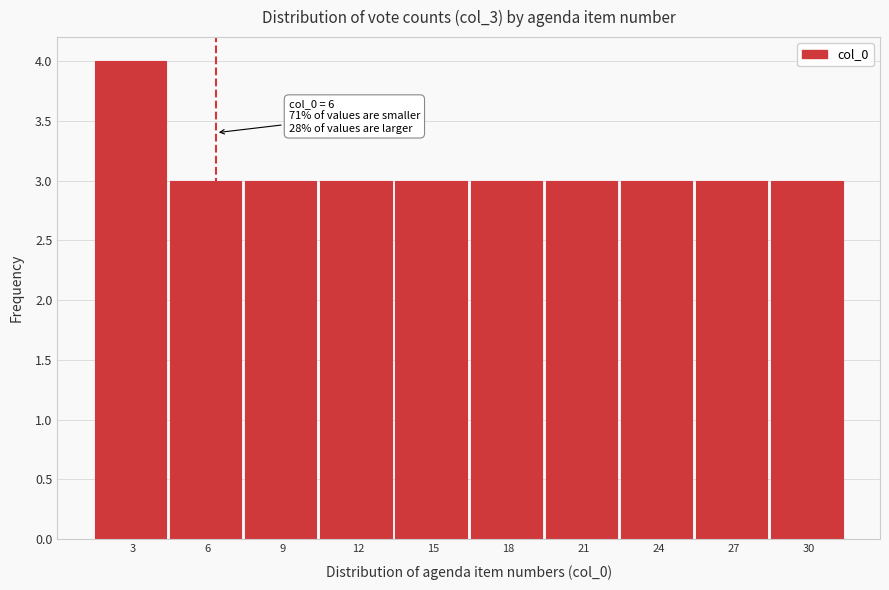

Reading left to right, list all the values displayed in this chart.

3=4	6=3	9=3	12=3	15=3	18=3	21=3	24=3	27=3	30=3